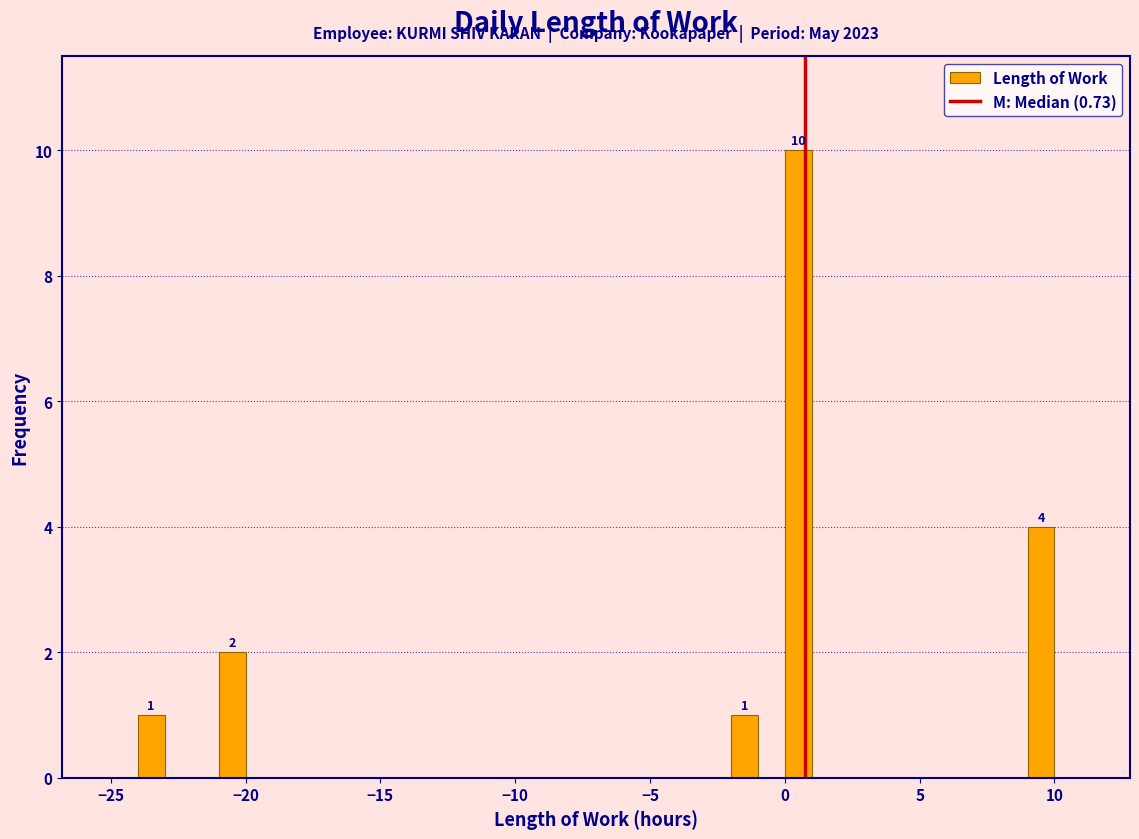

Read against the x-axis, roughly where is the centre of the tallest bar?

0.5